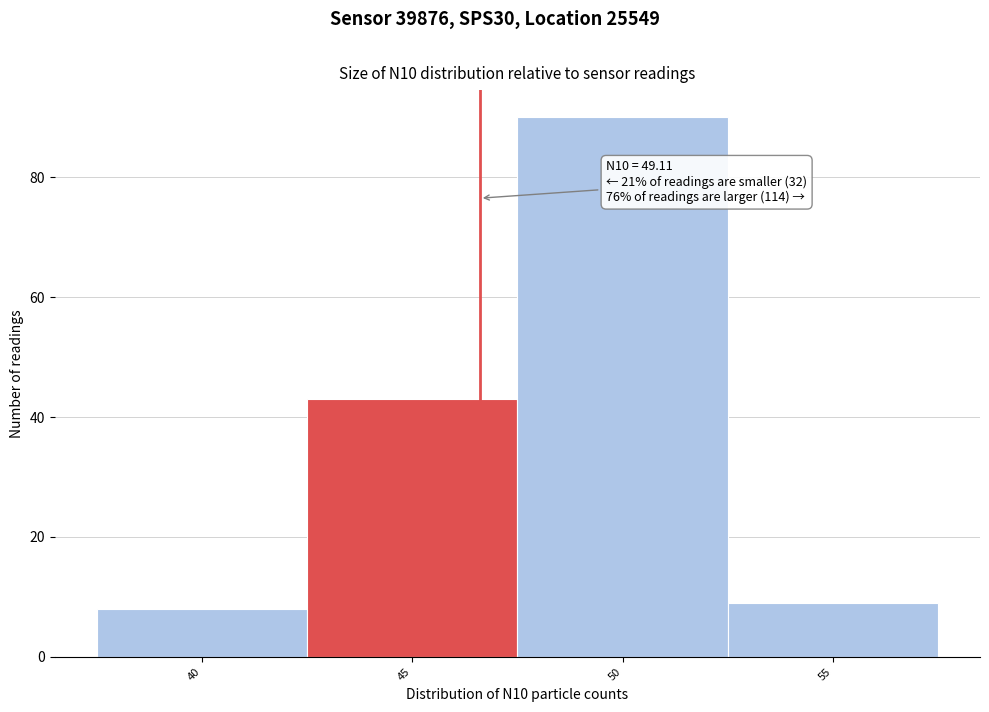

Reading left to right, what are all the values shown in this chart?

40=8	45=43	50=90	55=9